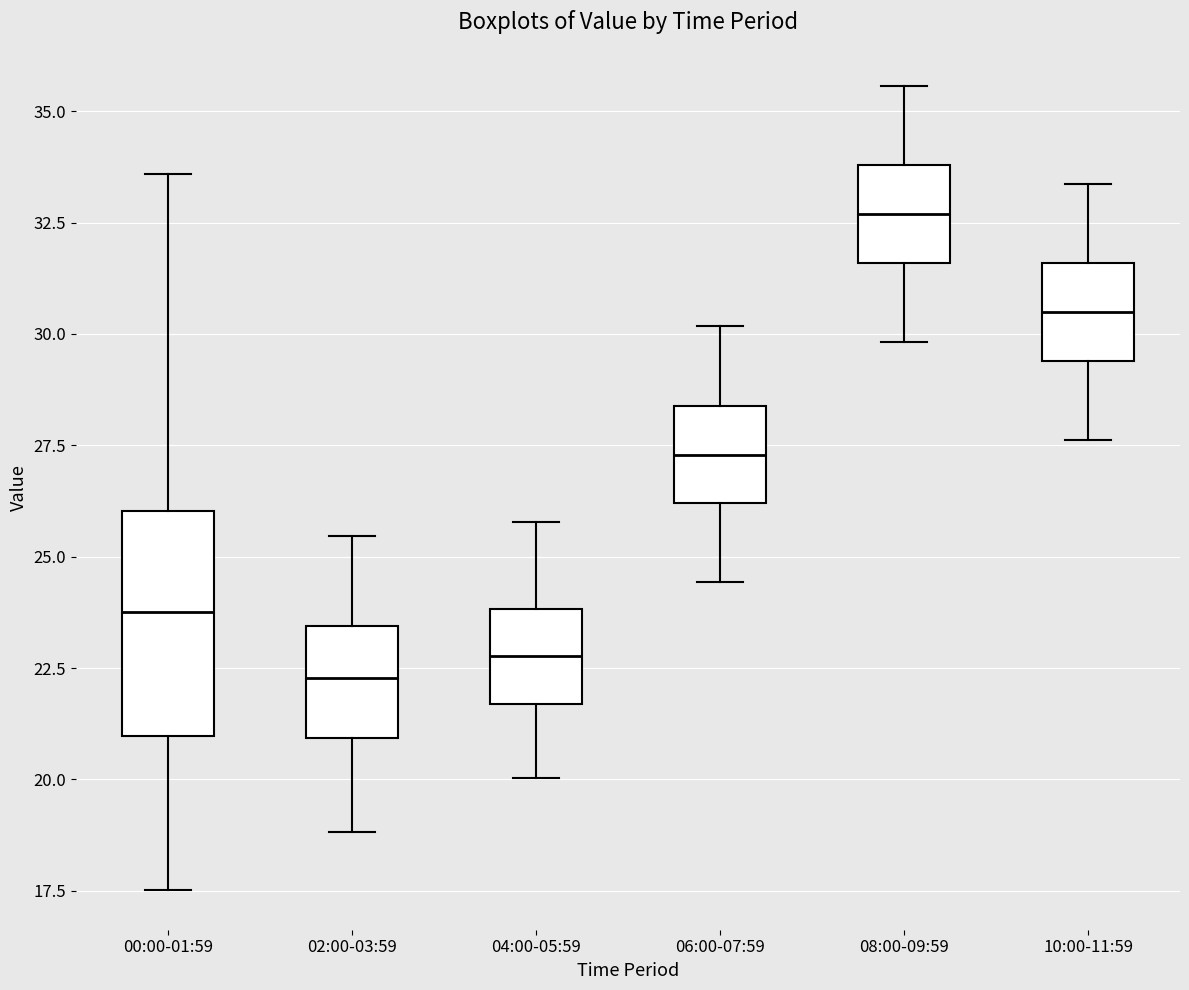

Which box is the tallest, from its lower edge to its upper edge?

00:00-01:59